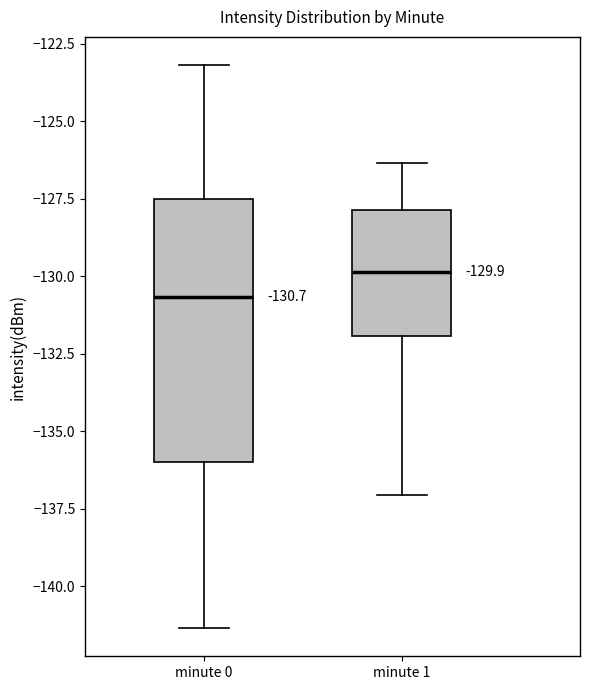

Which box's median line is the highest?

minute 1